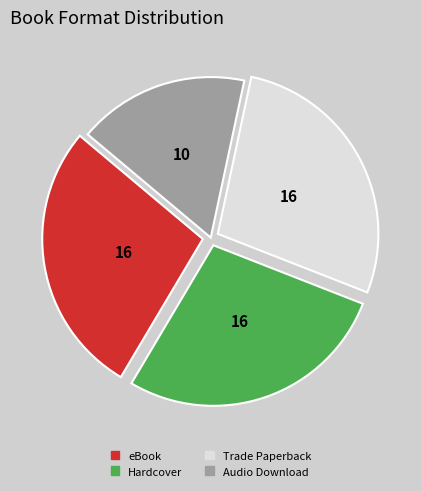

Approximately how many times larger is the value at eBook compared to Hardcover?

1.0